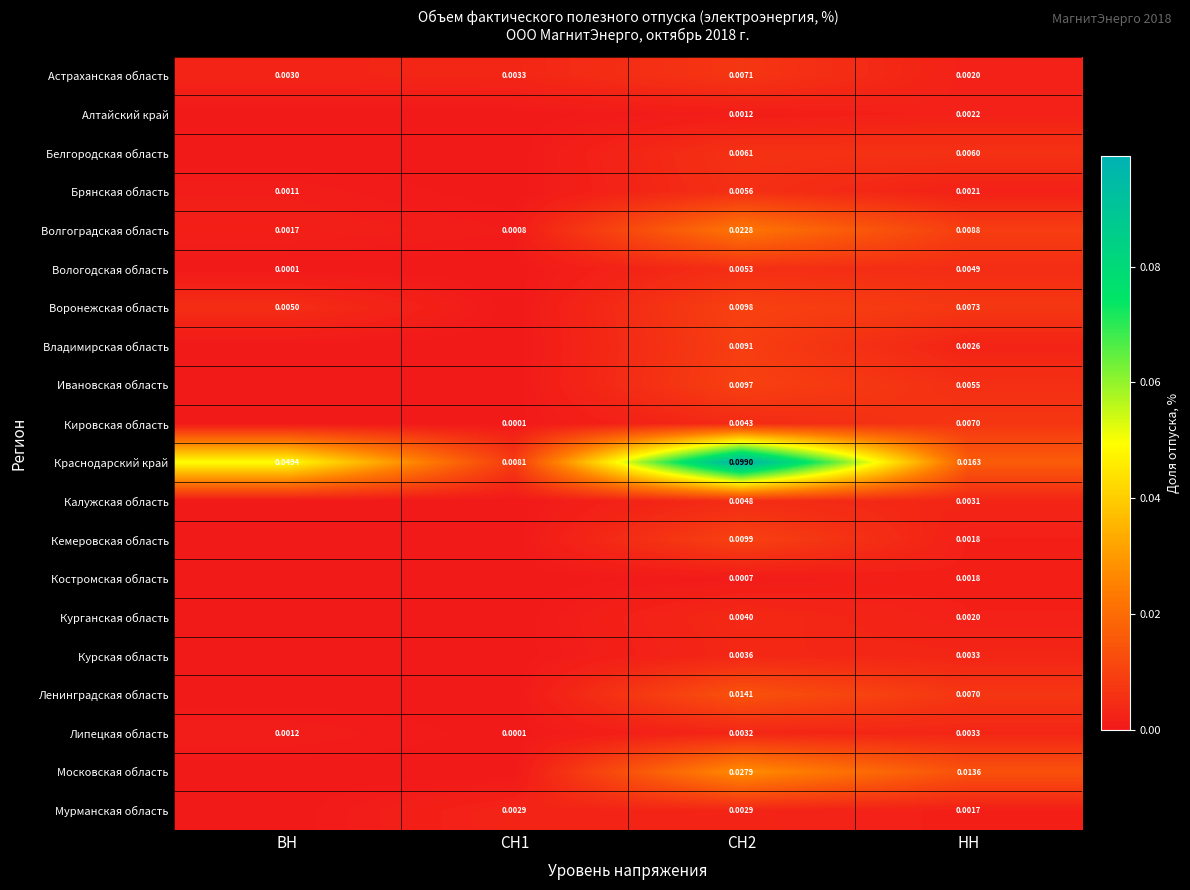

The Ленинградская область series shows 0.0 at НН. True or false?

True